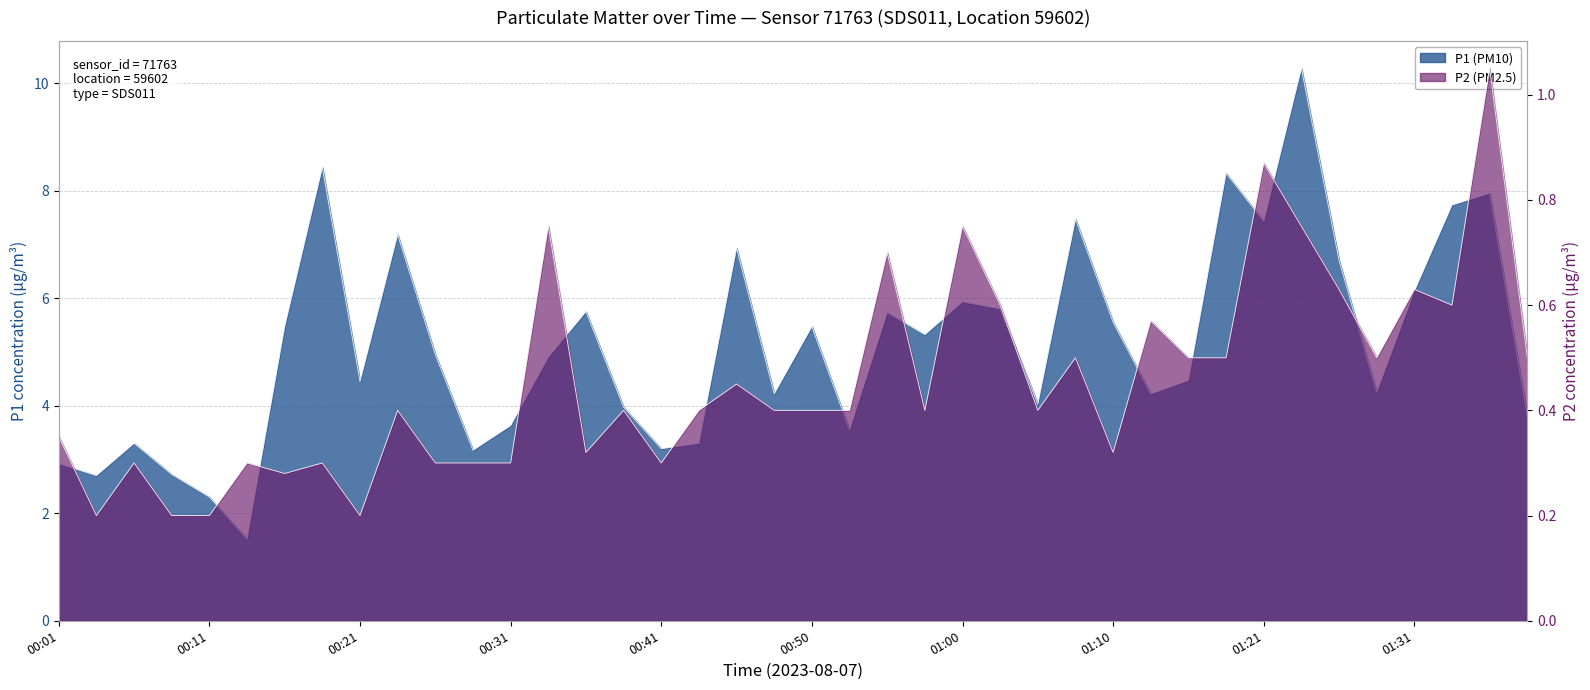

Does the chart display data point markers on the line(s)?

No